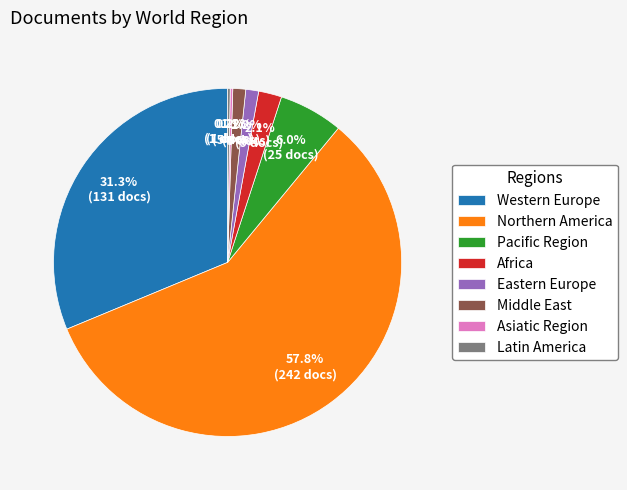

What percentage is NOT represented by Middle East?

98.8%